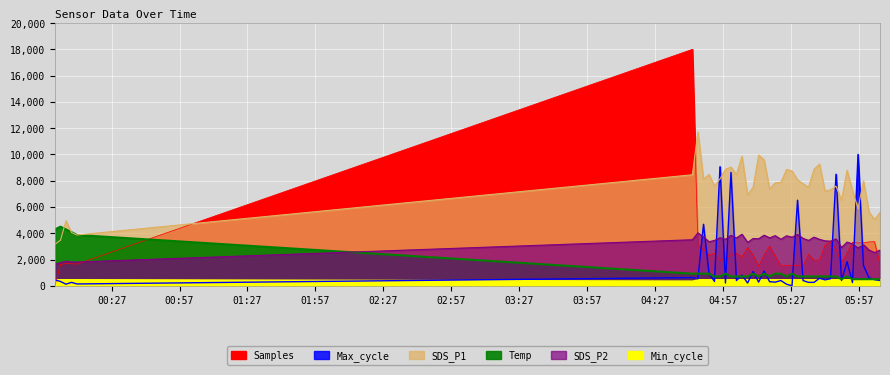

The value of Max_cycle at 2021/09/10 05:59:07 is 1542.5. True or false?

True